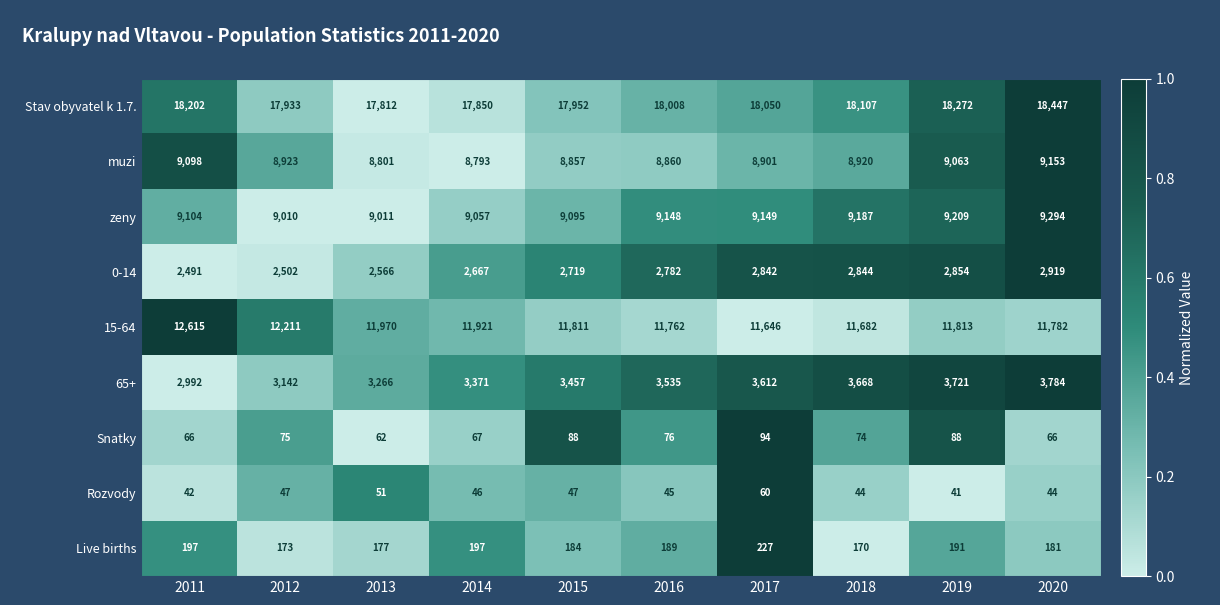

What value does the muzi series have at 2015, to the nearest 10?

8860